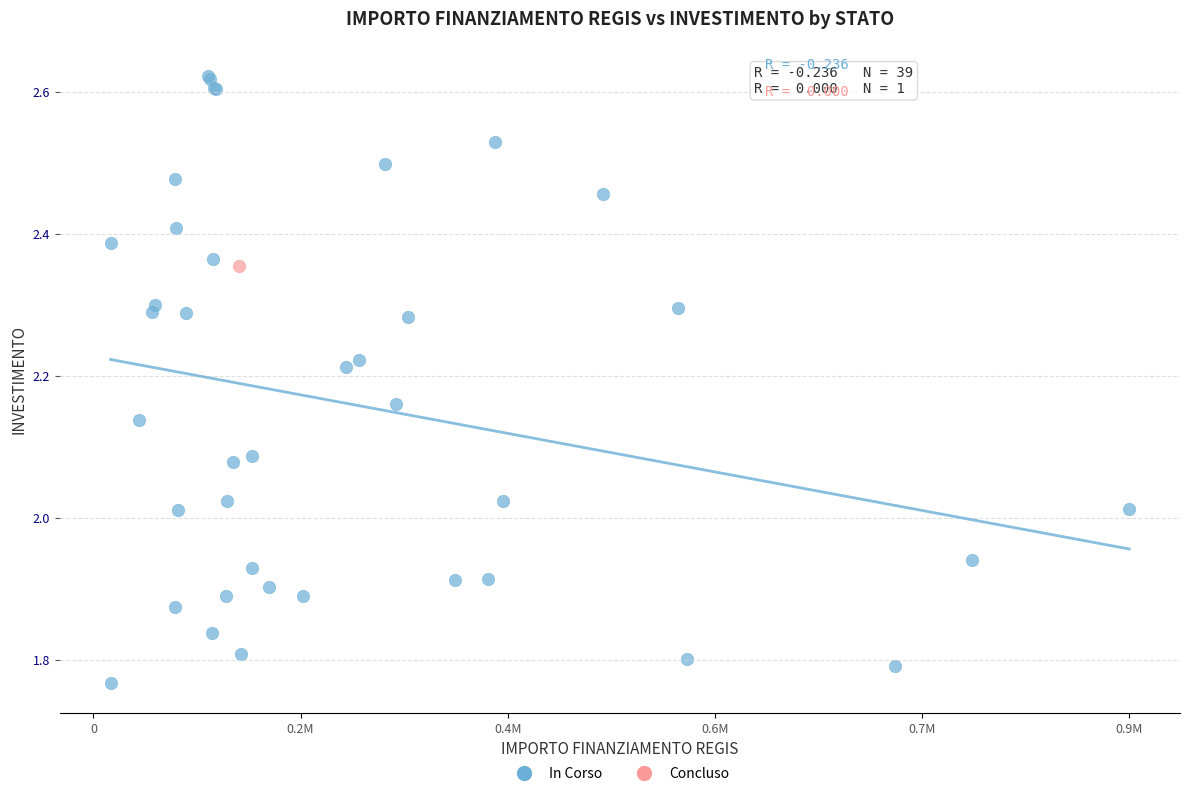

What are all the series names shown in the legend?

In Corso, Concluso